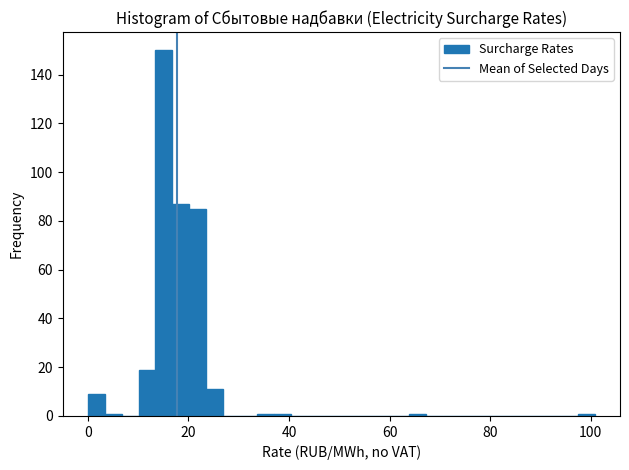

Read against the x-axis, roughly where is the centre of the tallest bar?

16